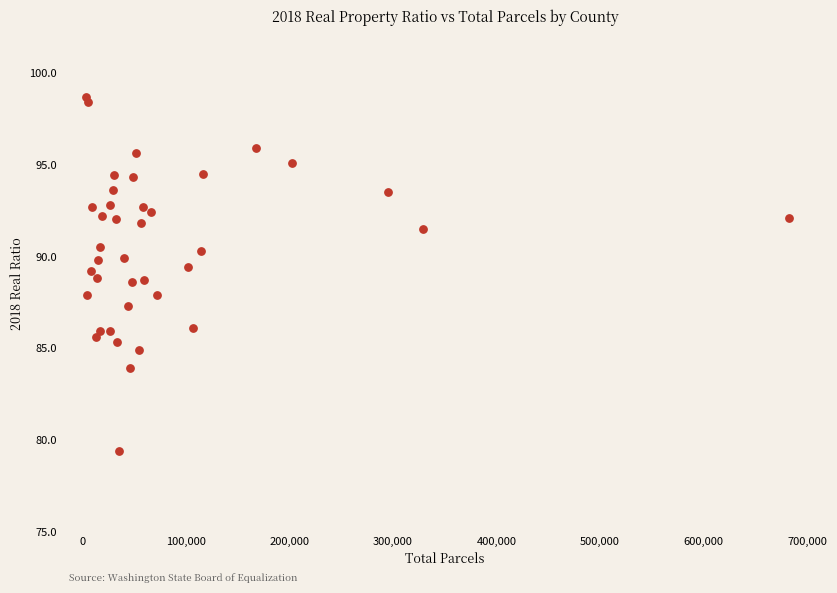

What is the range of Y values (max minus min)?

19.3